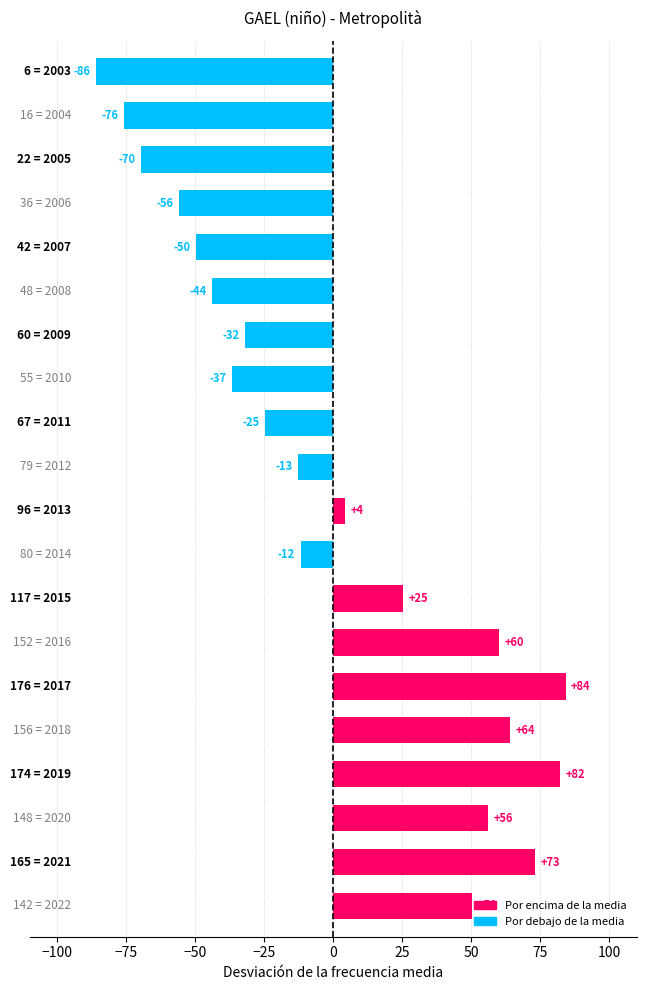

What is the smallest value displayed?

-85.8